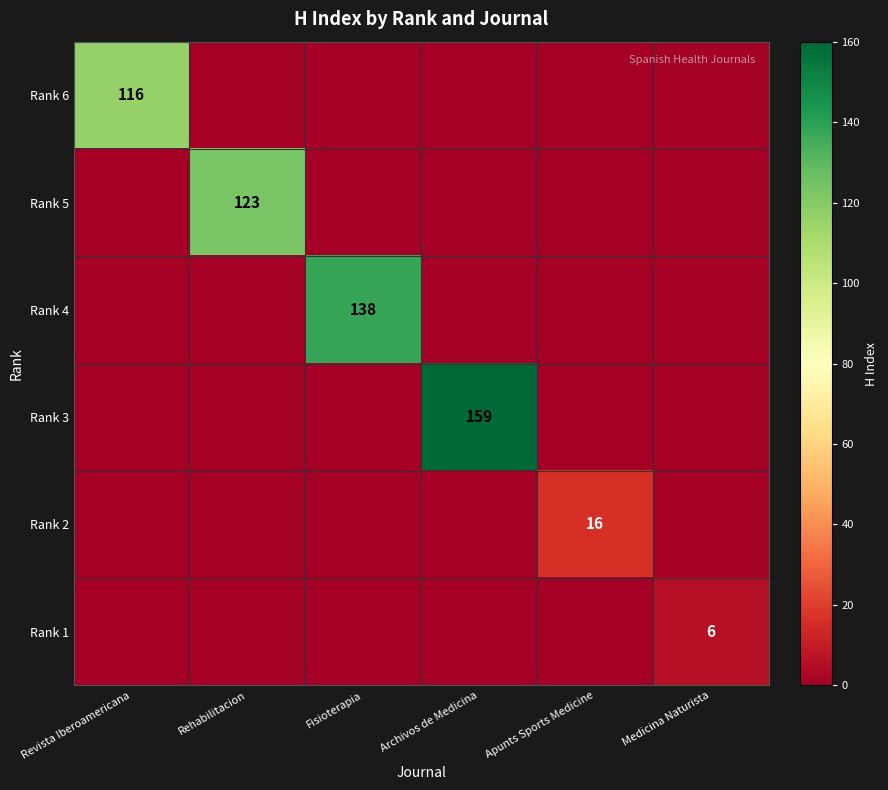

Is it true that Rank 2 equals 11 at Apunts Sports Medicine?

False